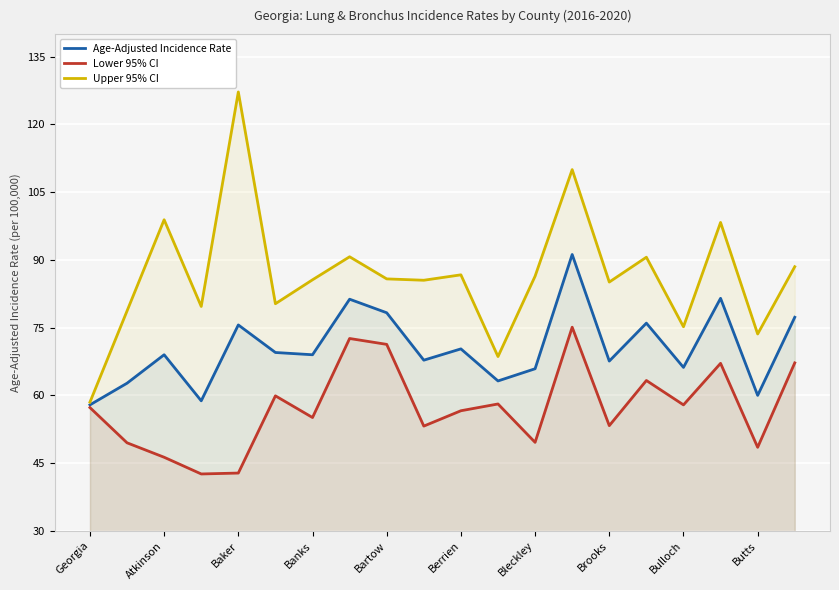

True or false: Age-Adjusted Incidence Rate and Lower 95% CI intersect in this chart.

False